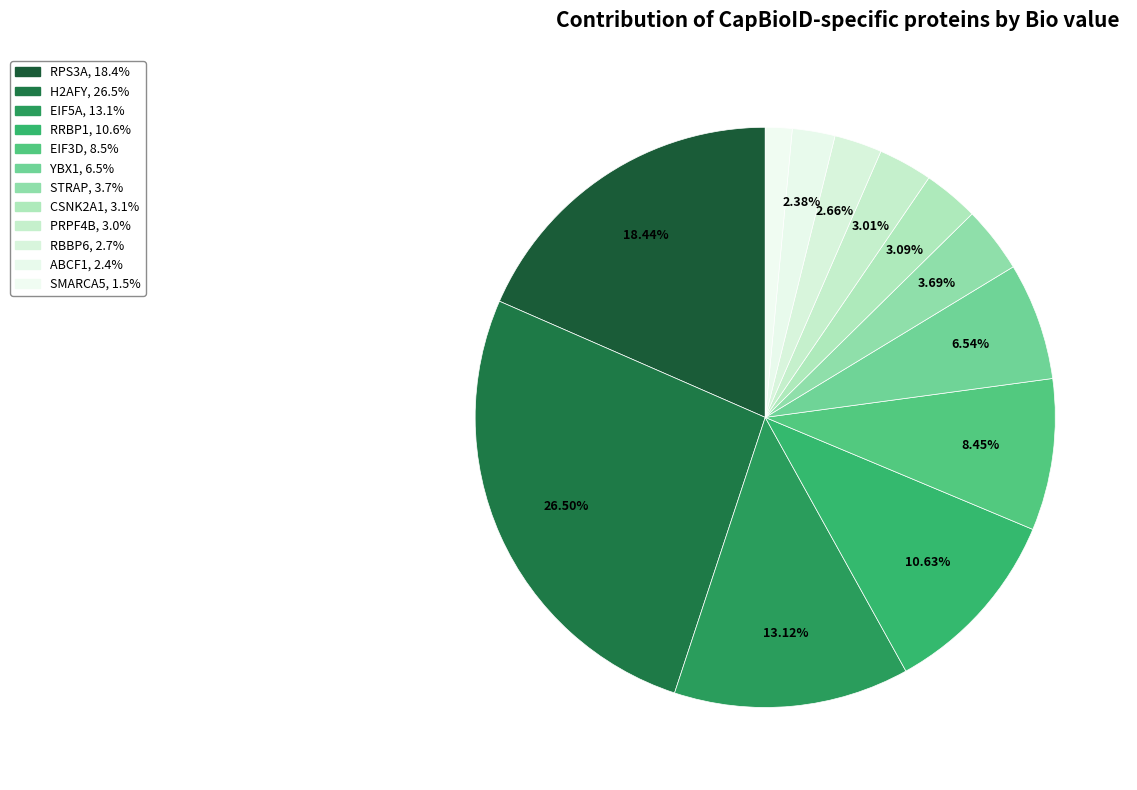

Count the number of slices in the pie.

12